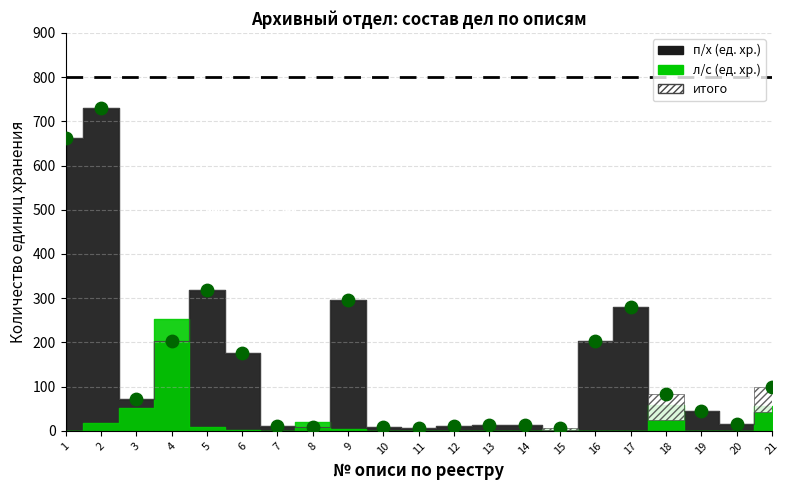

What Y value in the scatter plot is closest to 368?

319